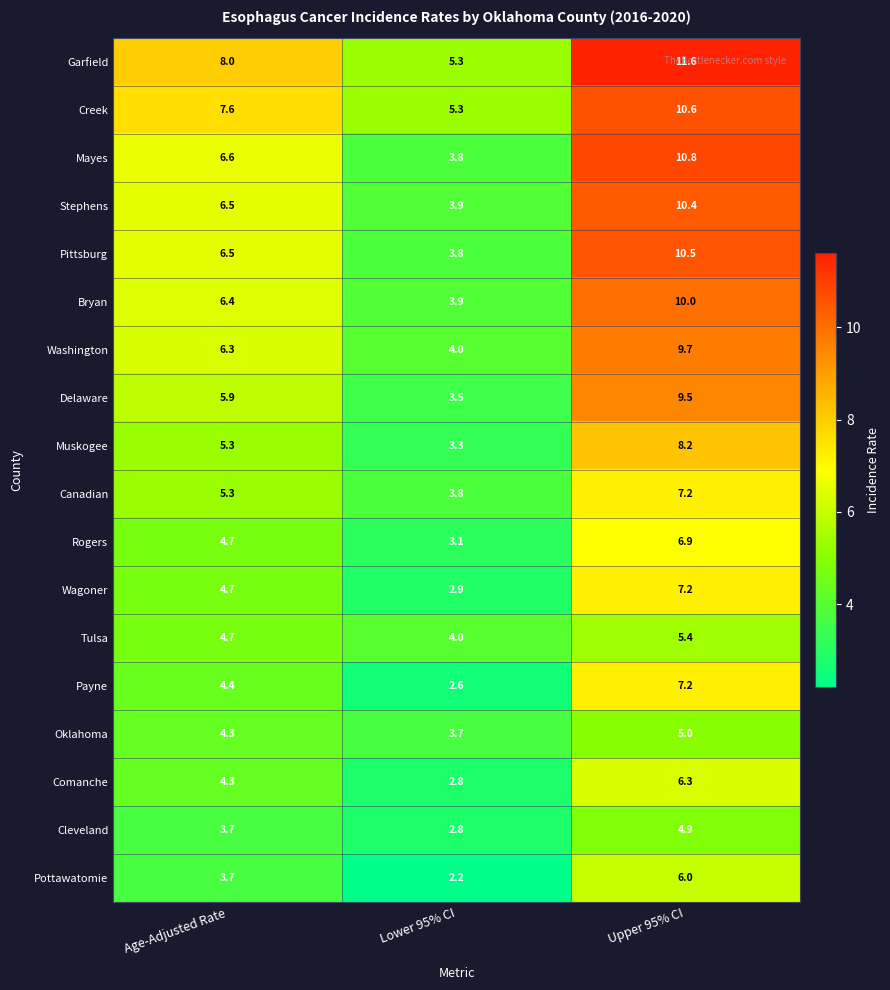

How many data points in Mayes are less than 6?

1